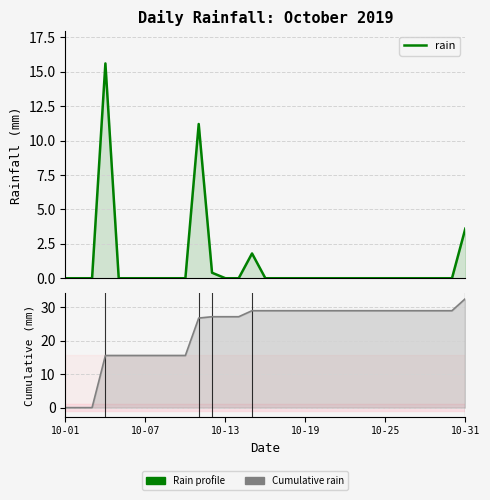

At which category does the chart reach its minimum across all series?

10-01